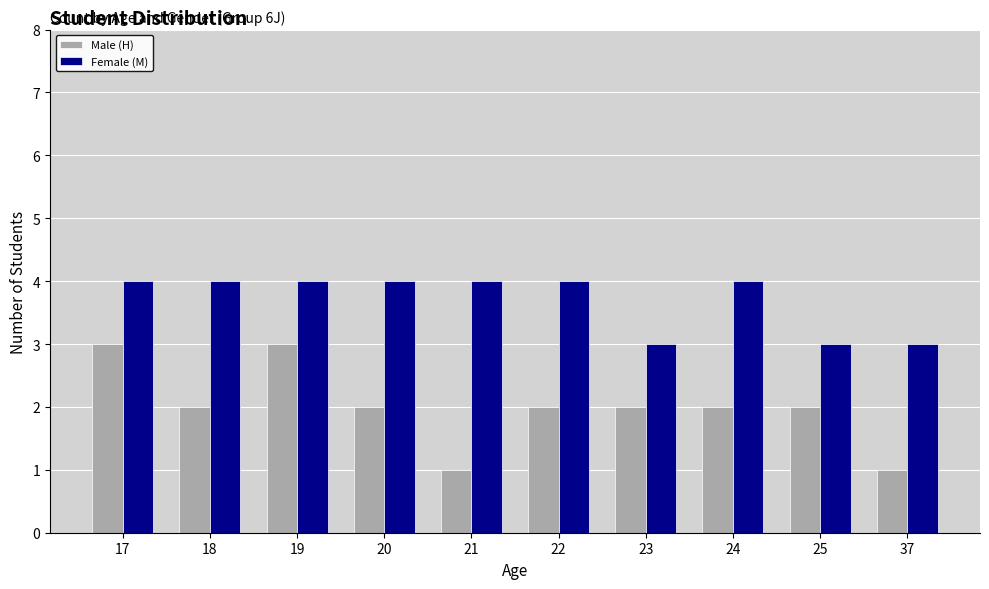

What are all the series names shown in the legend?

Male (H), Female (M)